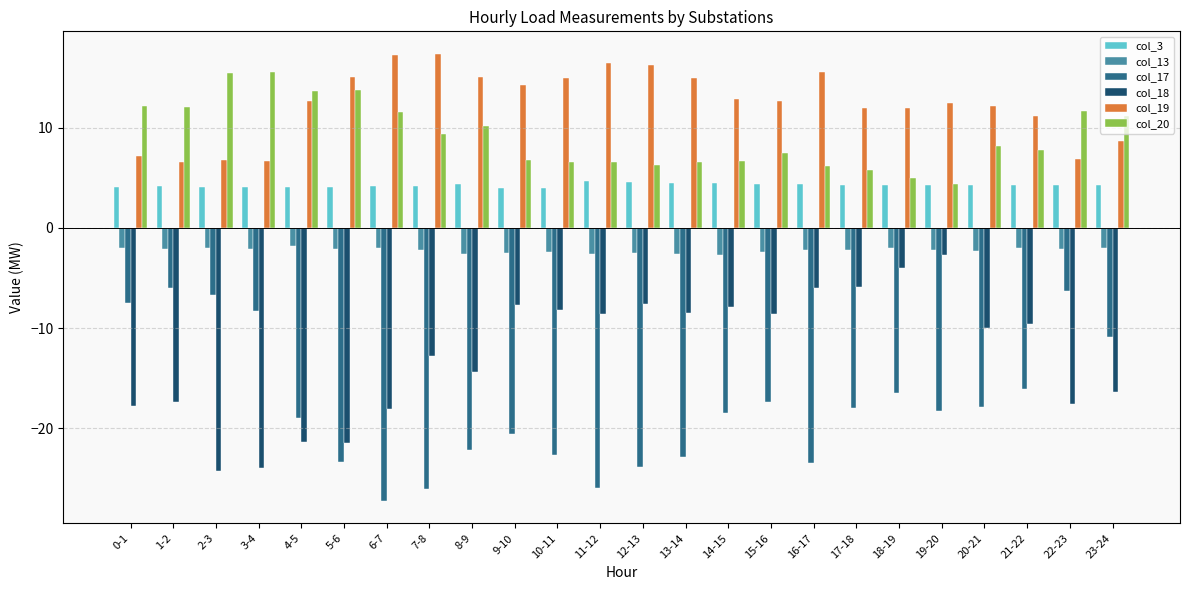

Is it true that col_18 equals -9.6 at 21-22?

True